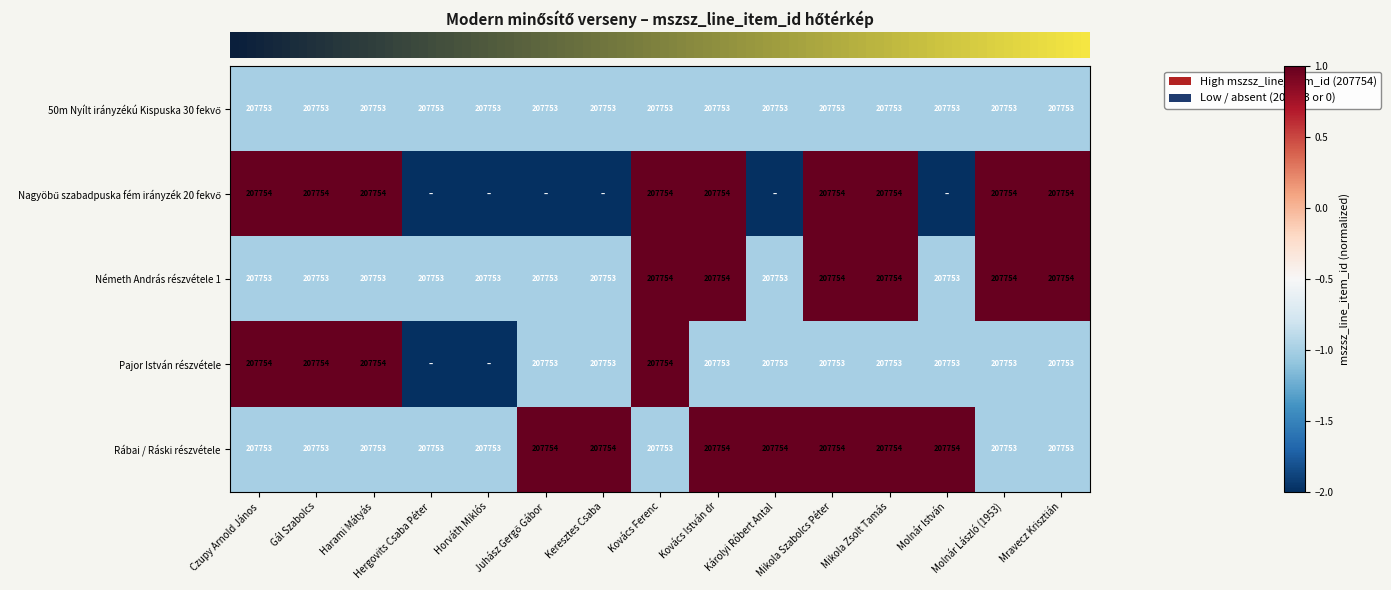

How many series are shown in this chart?

5